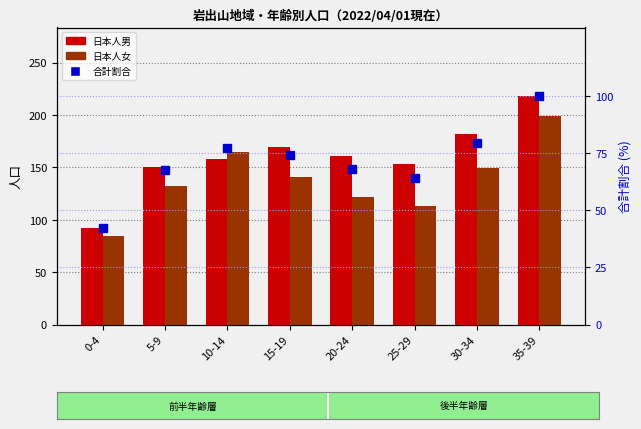

Reading left to right, what are all the values shown in this chart?

日本人男: 0-4=92.0	5-9=150.0	10-14=158.0	15-19=169.0	20-24=161.0	25-29=153.0	30-34=182.0	35-39=218.0
日本人女: 0-4=84.0	5-9=132.0	10-14=165.0	15-19=141.0	20-24=122.0	25-29=113.0	30-34=149.0	35-39=199.0
合計割合: 0-4=42.1	5-9=67.5	10-14=77.3	15-19=74.4	20-24=68.2	25-29=64.1	30-34=79.4	35-39=100.0